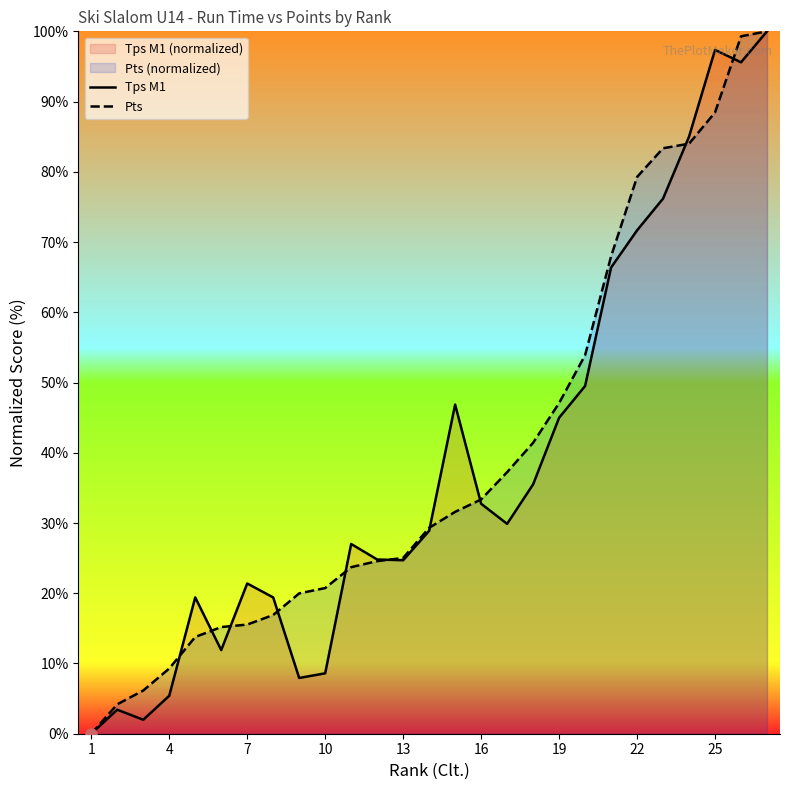

Is the value of Tps M1 at 24 greater than the value of Pts at 25?

Yes